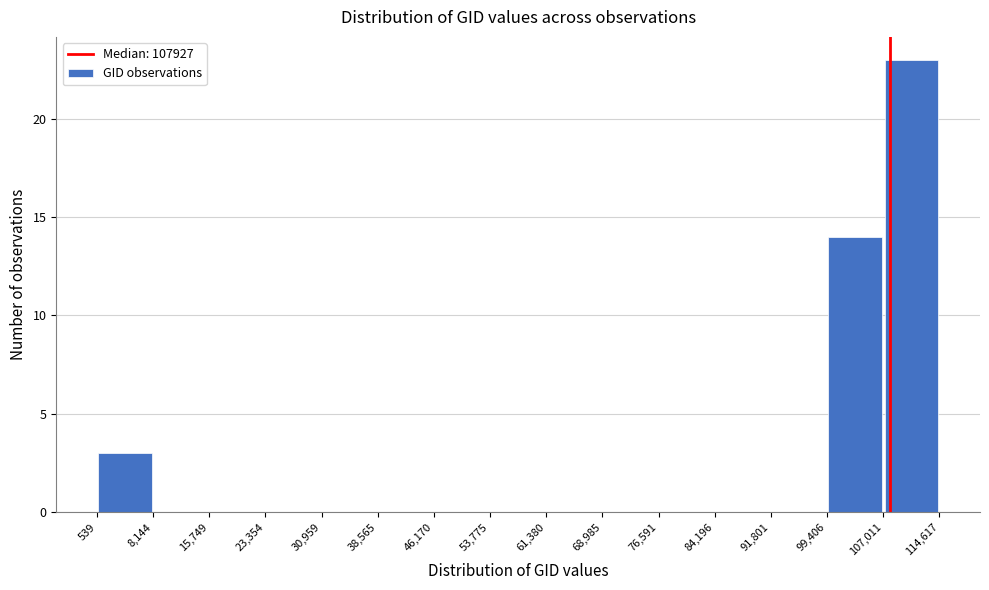

Reading left to right, transcribe this chart: for each bar, give the range it covers on the x-axis and its height. The values are not printed on the chart, so give them approximately, as read against the axis.

539 to 8,144: 3
8,144 to 15,749: 0
15,749 to 23,354: 0
23,354 to 30,959: 0
30,959 to 38,565: 0
38,565 to 46,170: 0
46,170 to 53,775: 0
53,775 to 61,380: 0
61,380 to 68,985: 0
68,985 to 76,591: 0
76,591 to 84,196: 0
84,196 to 91,801: 0
91,801 to 99,406: 0
99,406 to 107,011: 14
107,011 to 114,617: 23